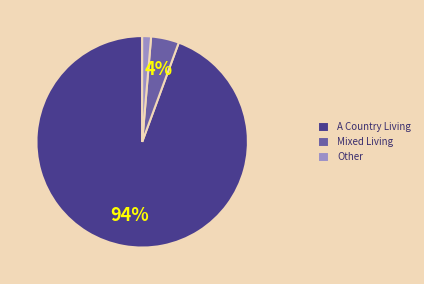

Which has a higher value, Mixed Living or Other?

Mixed Living